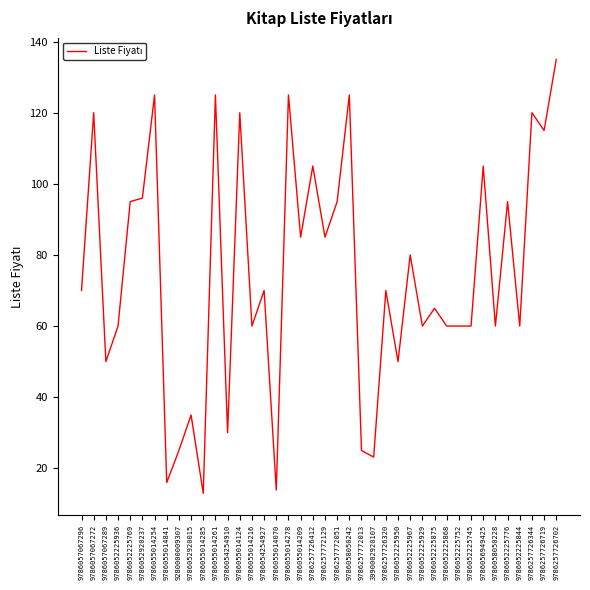

Approximately how many times larger is the value at 9786052225868 compared to 9786055014278?

0.5